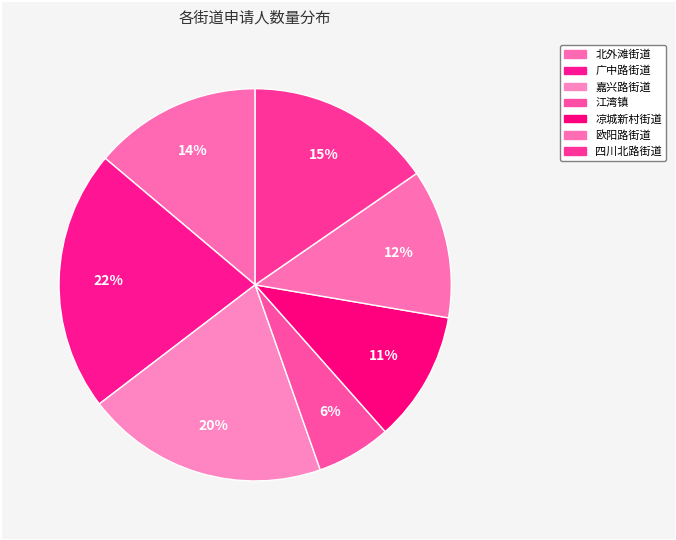

Rank the categories by value from lowest to highest.

江湾镇, 凉城新村街道, 欧阳路街道, 北外滩街道, 四川北路街道, 嘉兴路街道, 广中路街道